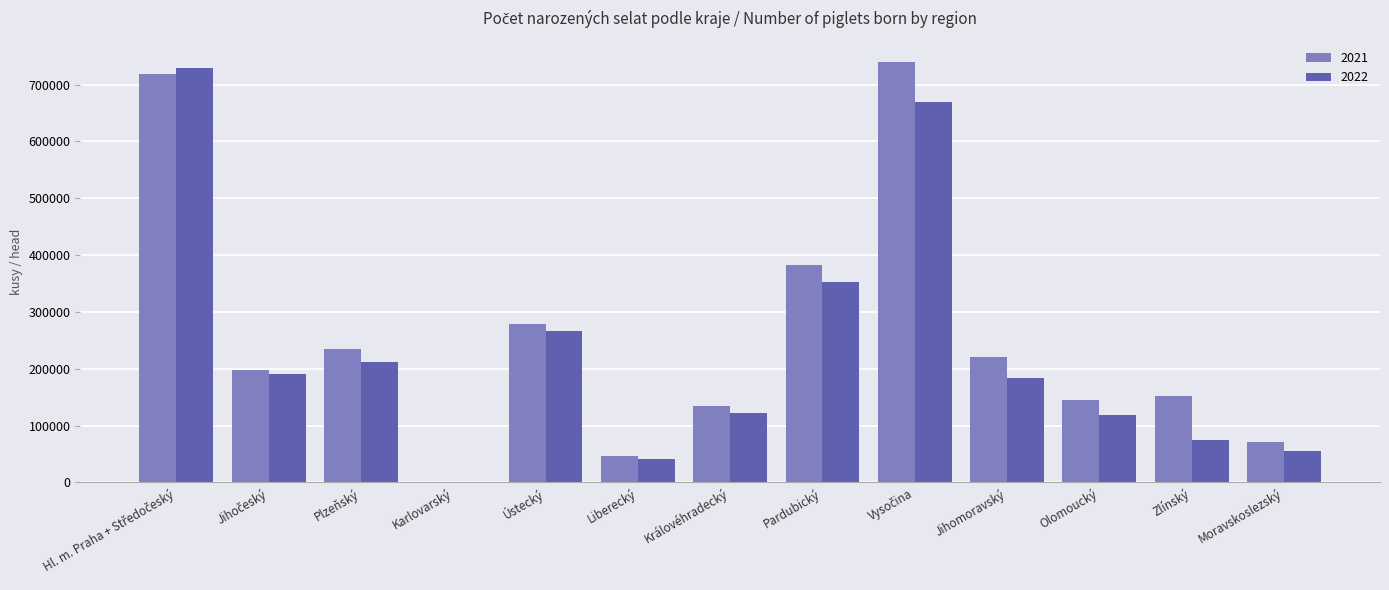

The value of 2021 at Liberecký is 71853. True or false?

False